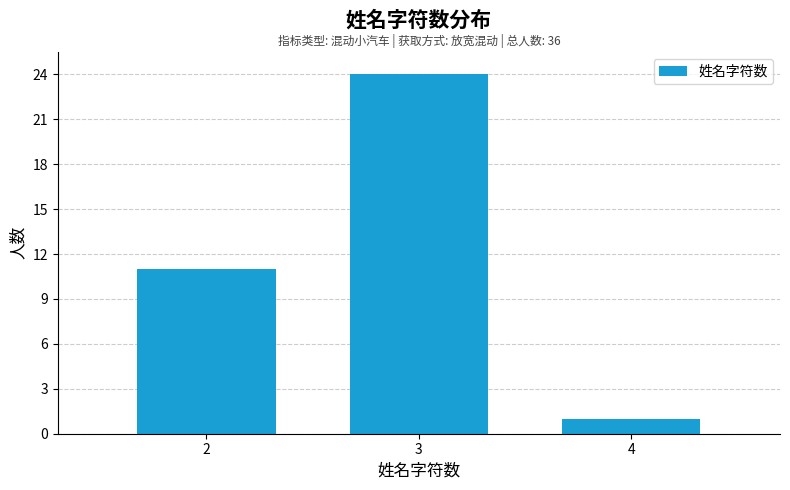

Reading left to right, extract all data points from this chart.

11	24	1